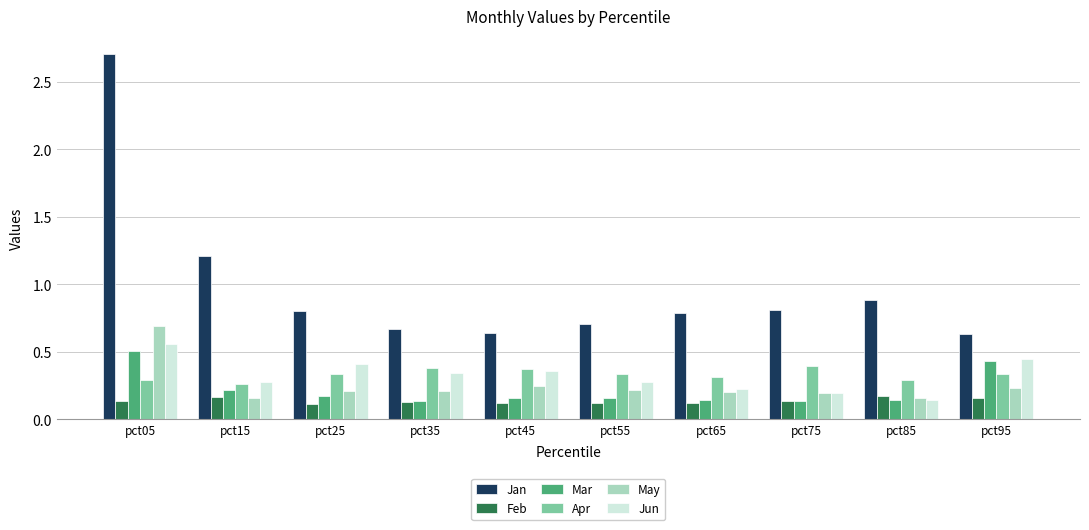

Which series has the largest range (max minus min)?

Jan